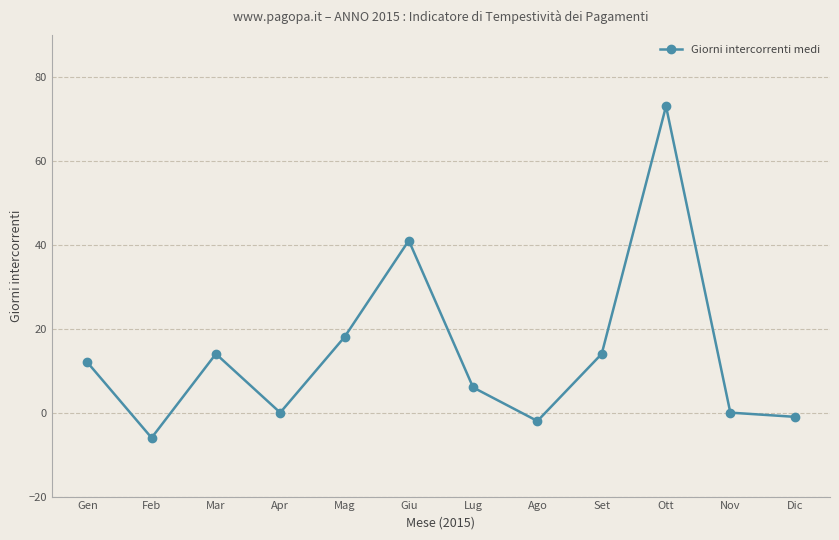

What is the maximum value shown in the chart?

73